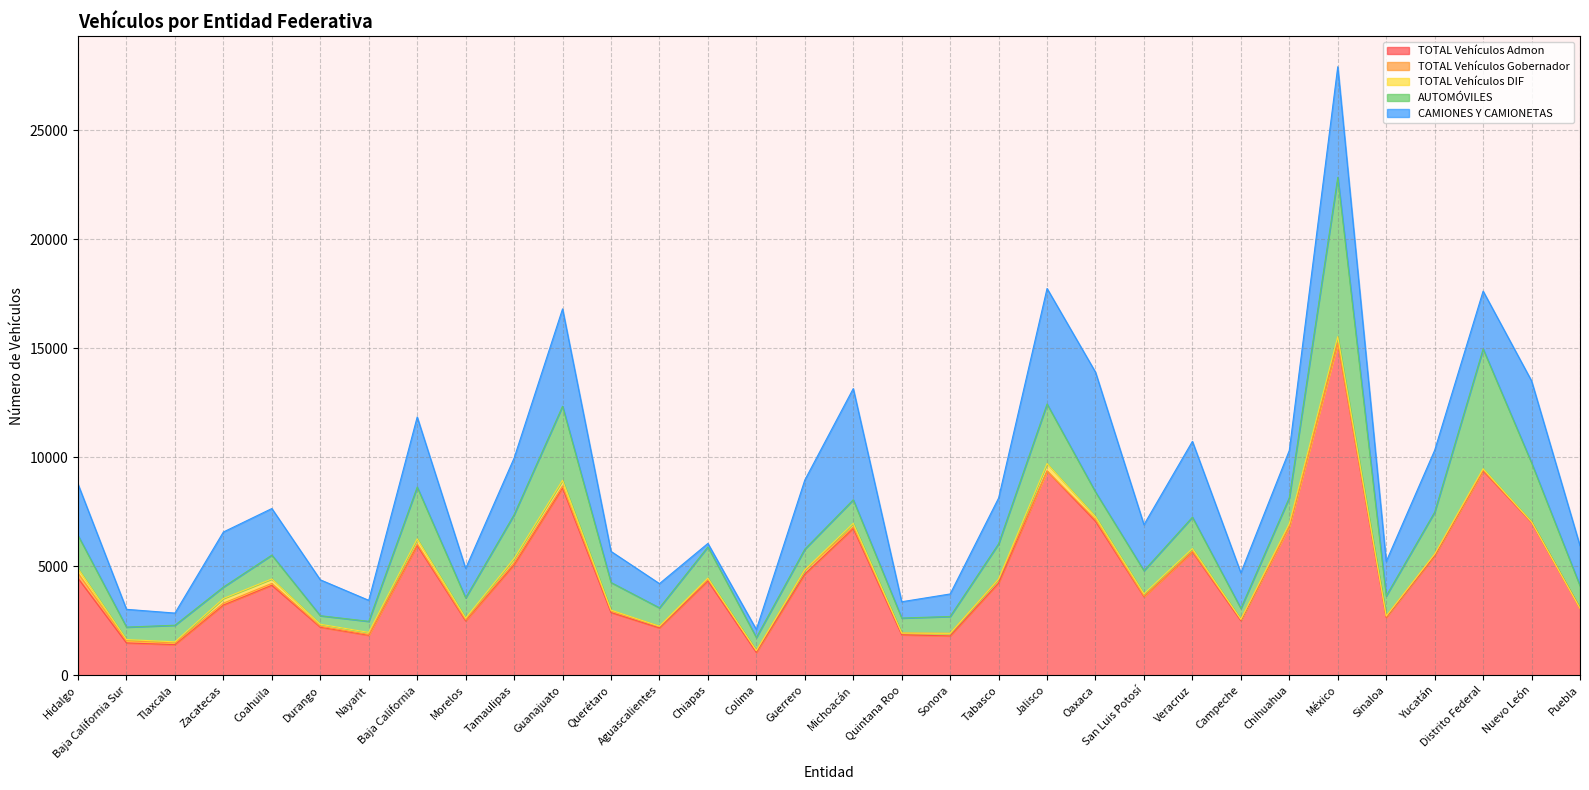

What is the difference between the CAMIONES Y CAMIONETAS values at Coahuila and Yucatán?

703